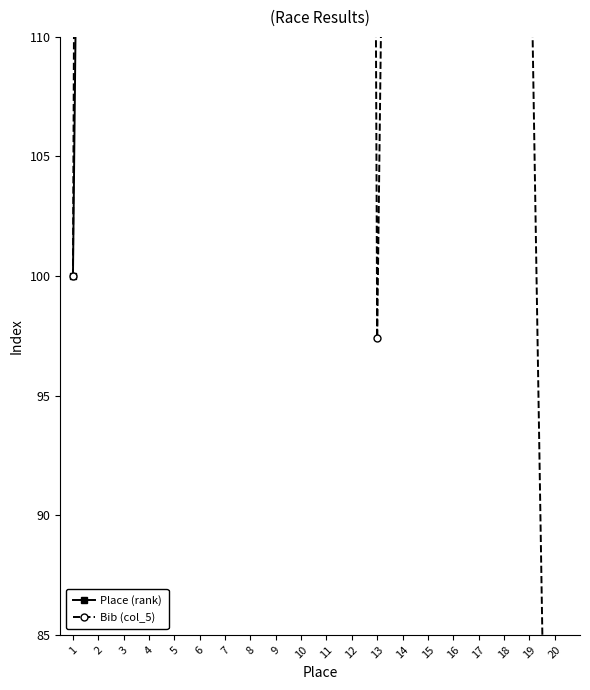

How many data points in Bib (col_5) are above 247?

10